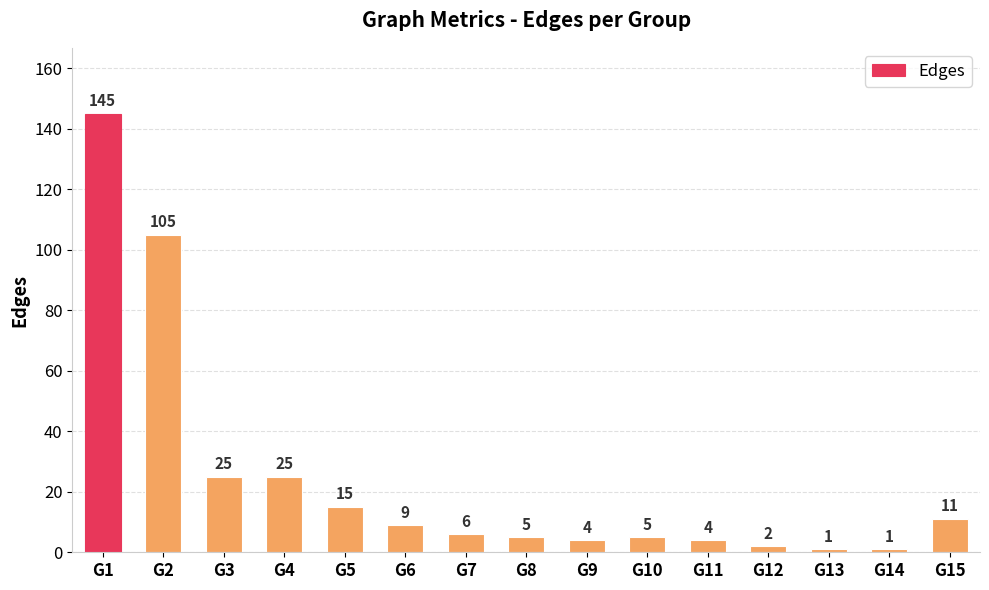

Reading right to left, transcribe all the data shown in this chart.

11	1	1	2	4	5	4	5	6	9	15	25	25	105	145